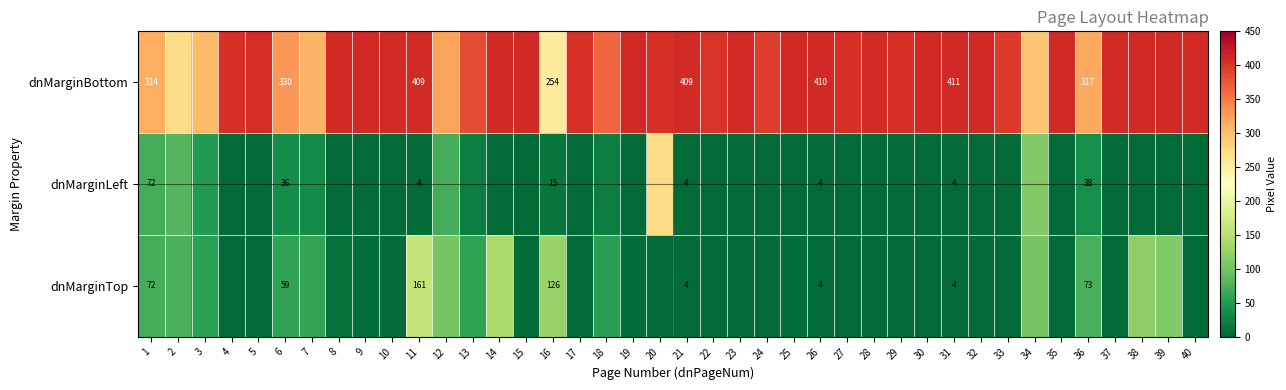

Between 16 and 31, which series saw the biggest shift?

dnMarginBottom